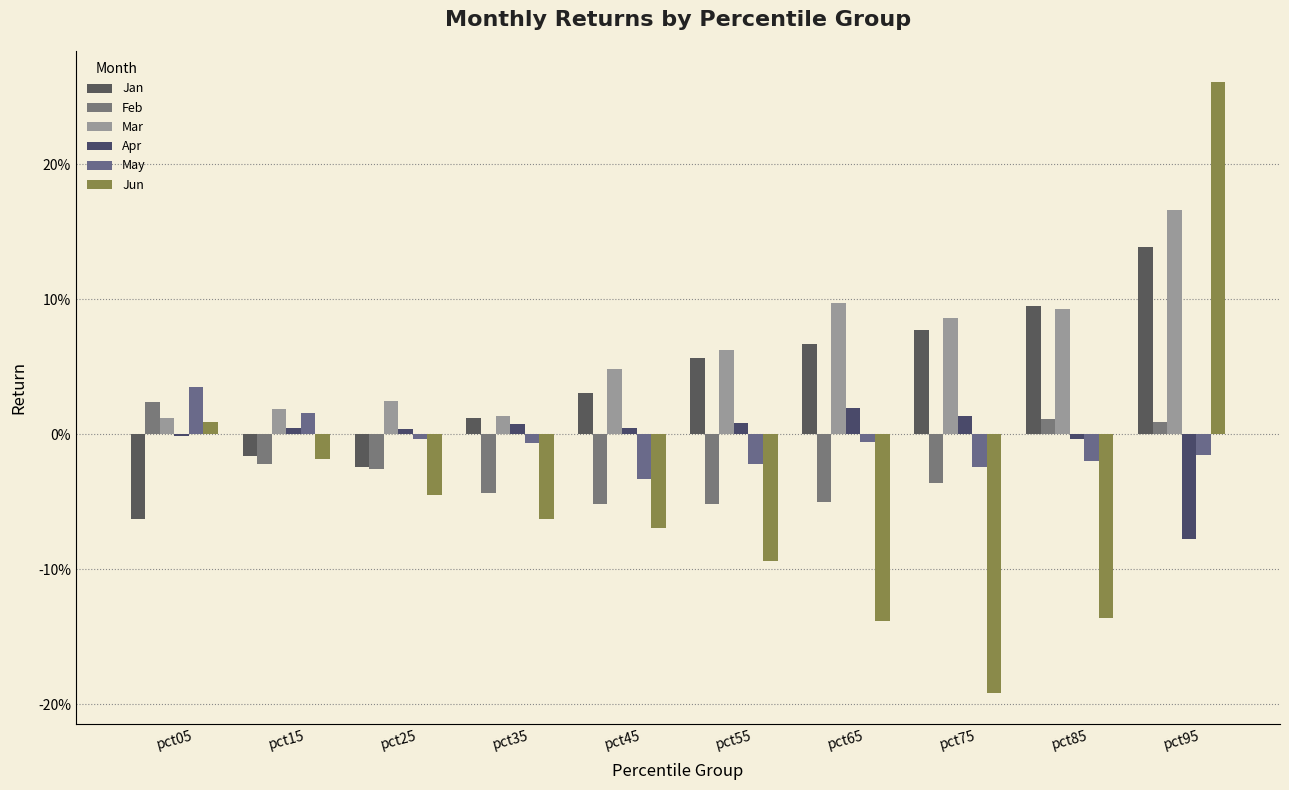

At which category is the sum across all series the highest?

pct95